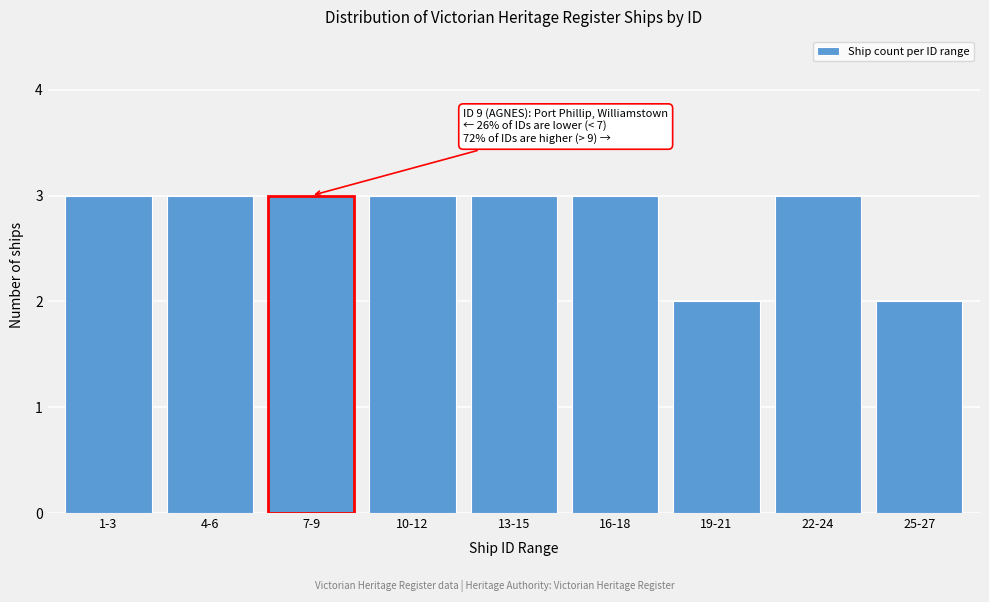

Reading left to right, list all the values displayed in this chart.

1-3=3	4-6=3	7-9=3	10-12=3	13-15=3	16-18=3	19-21=2	22-24=3	25-27=2